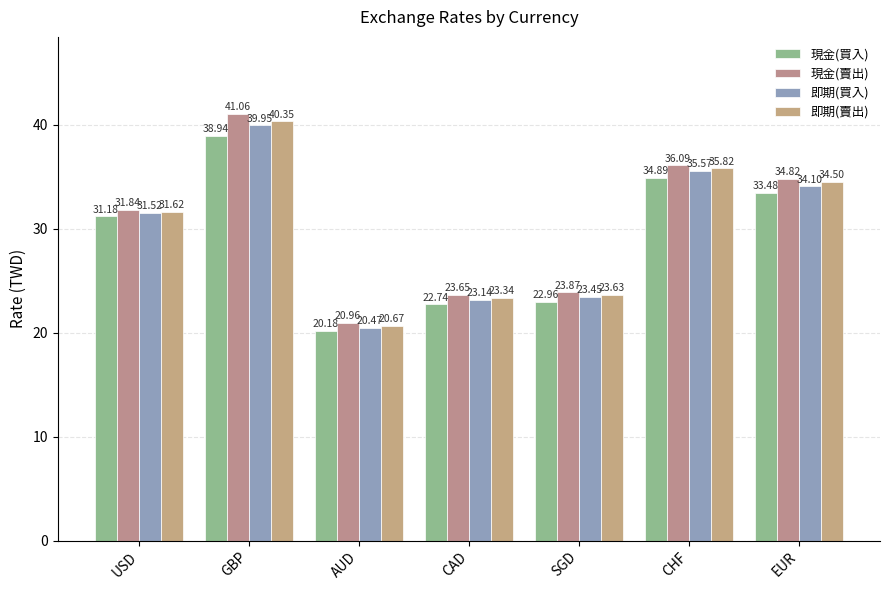

Is it true that 即期(買入) equals 35.6 at CHF?

True